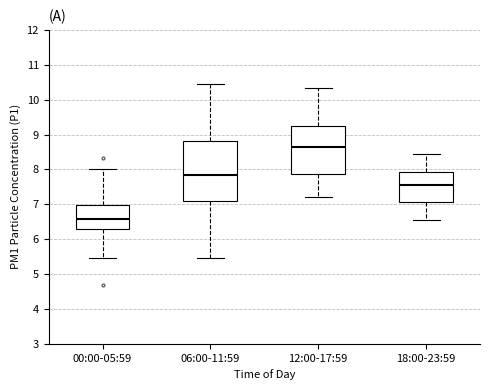

Which box is the tallest, from its lower edge to its upper edge?

06:00-11:59